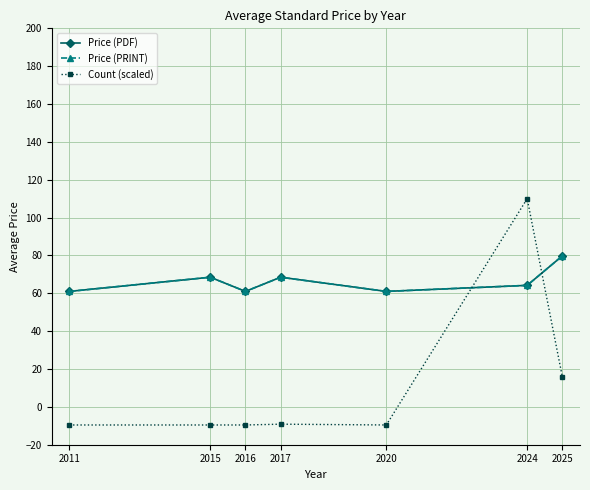

Between 2011 and 2020, which series saw the biggest shift?

Price (PDF)